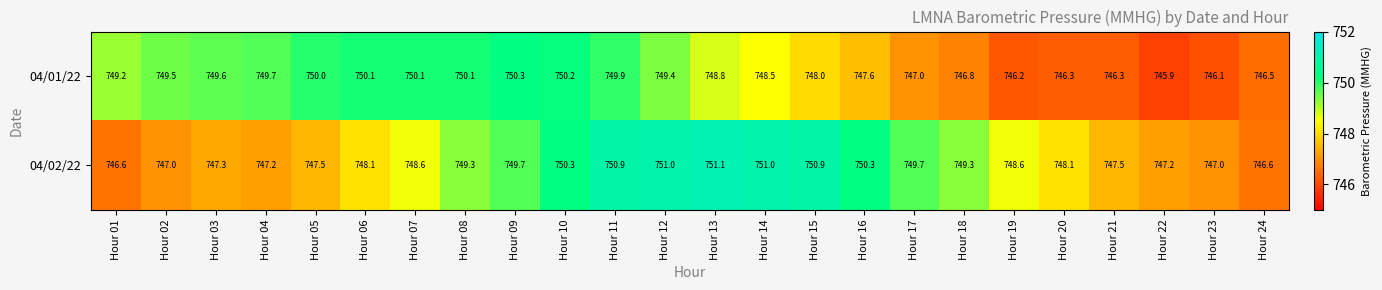

Where does the 04/02/22 series first go above 748?

Hour 06